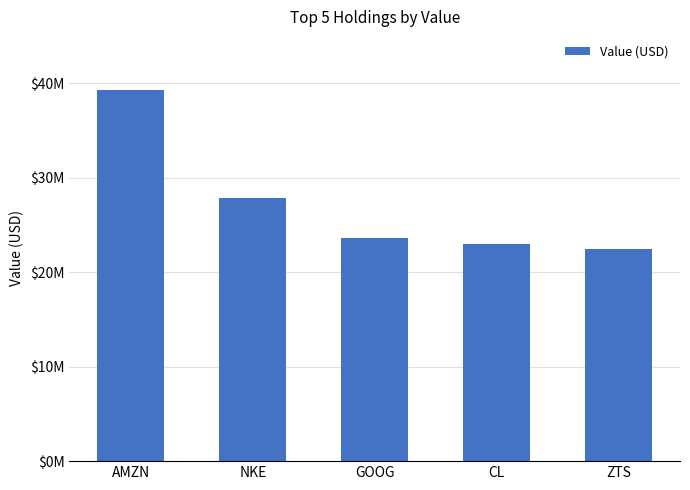

True or false: the data shows 23580000 at GOOG.

True